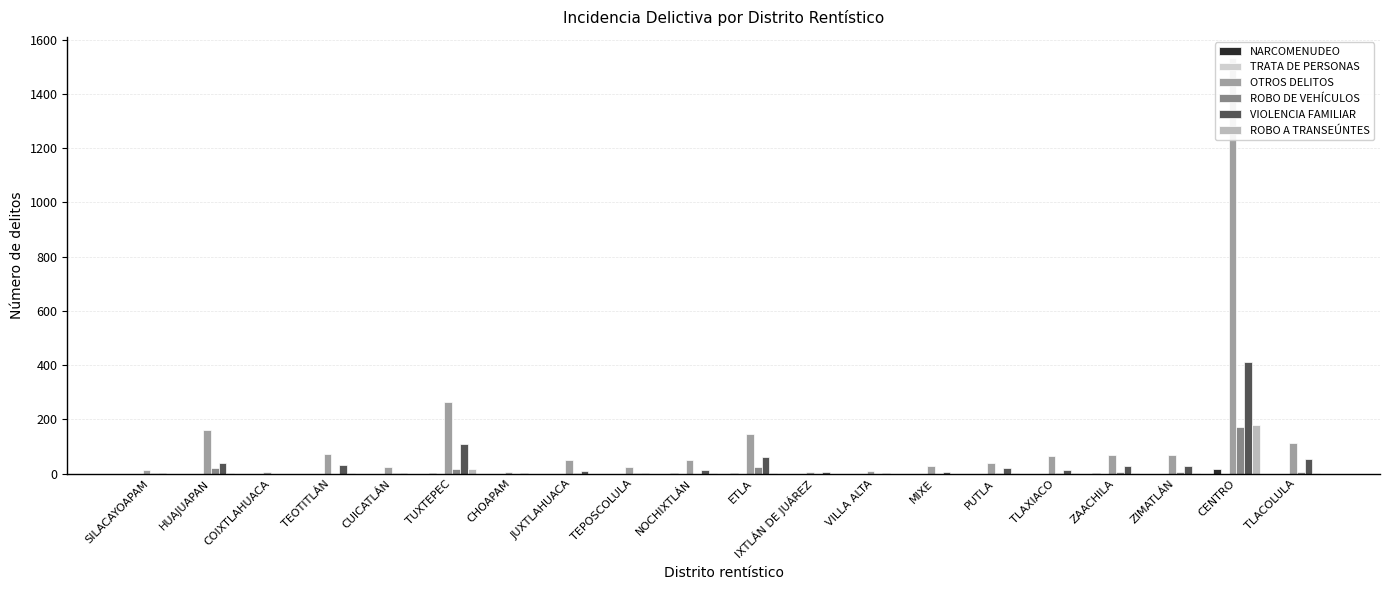

What is the label of the 20th bar from the left?

TLACOLULA